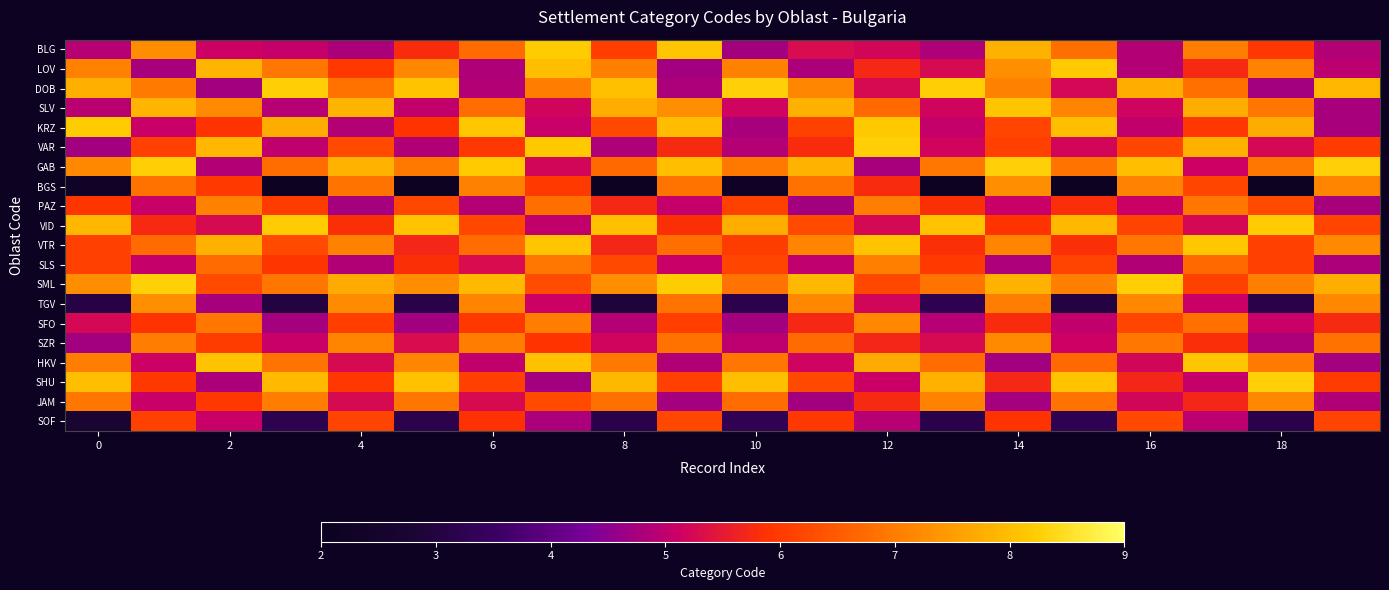

Which series has the largest total across all categories?

SML